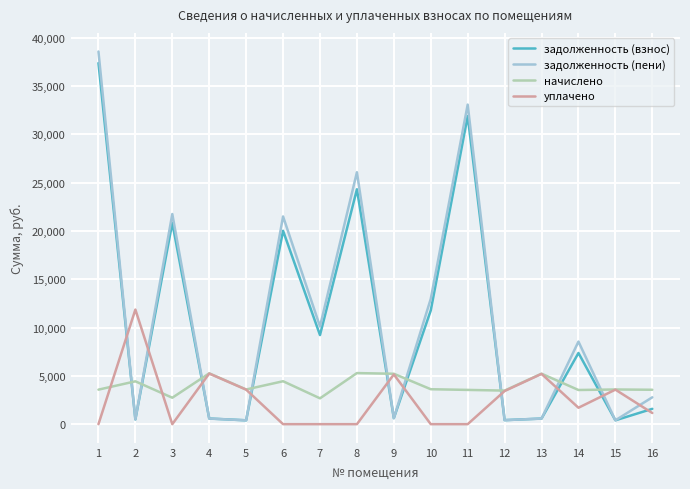

At which category is the sum across all series the highest?

1